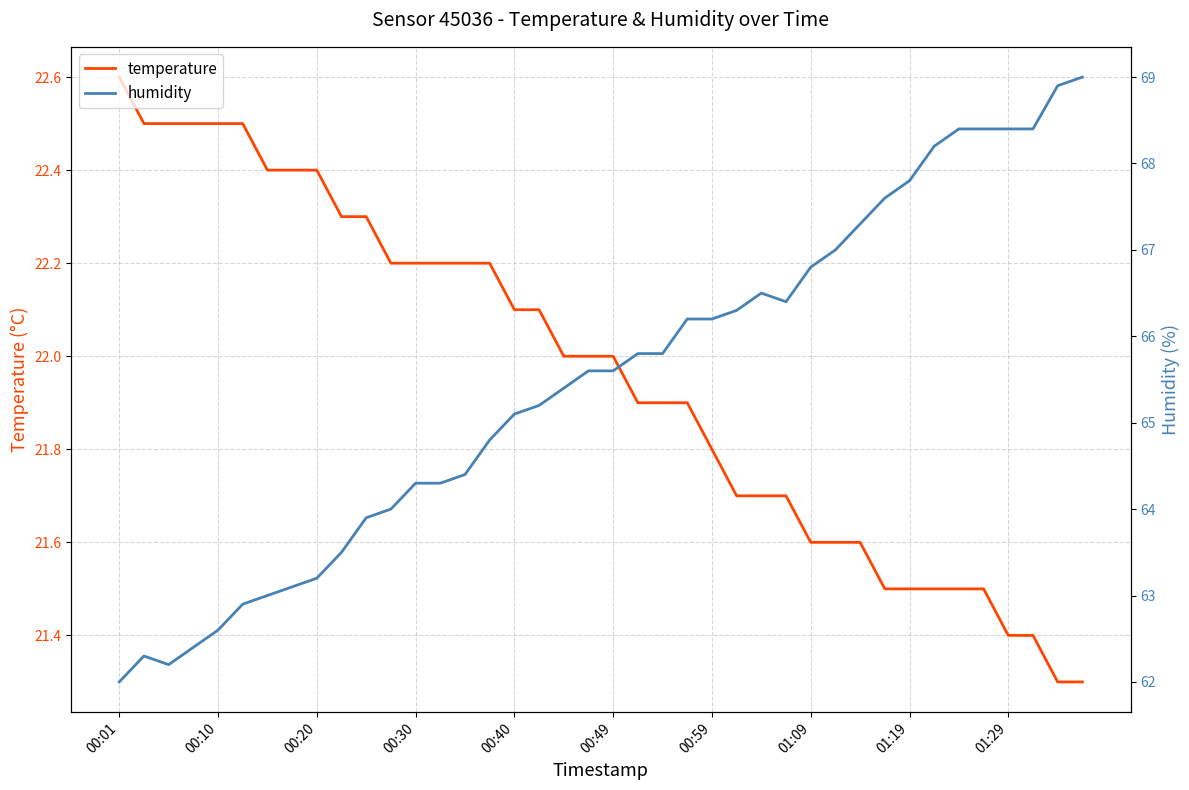

At how many categories does at least one series exceed 52?

40